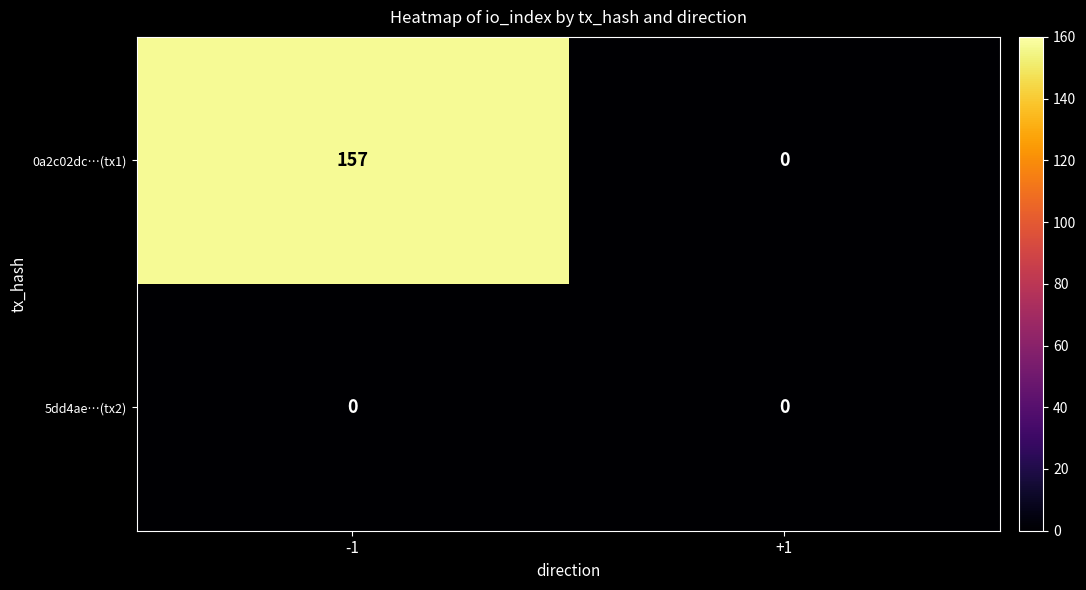

What is the difference between the highest and lowest values at -1?

157